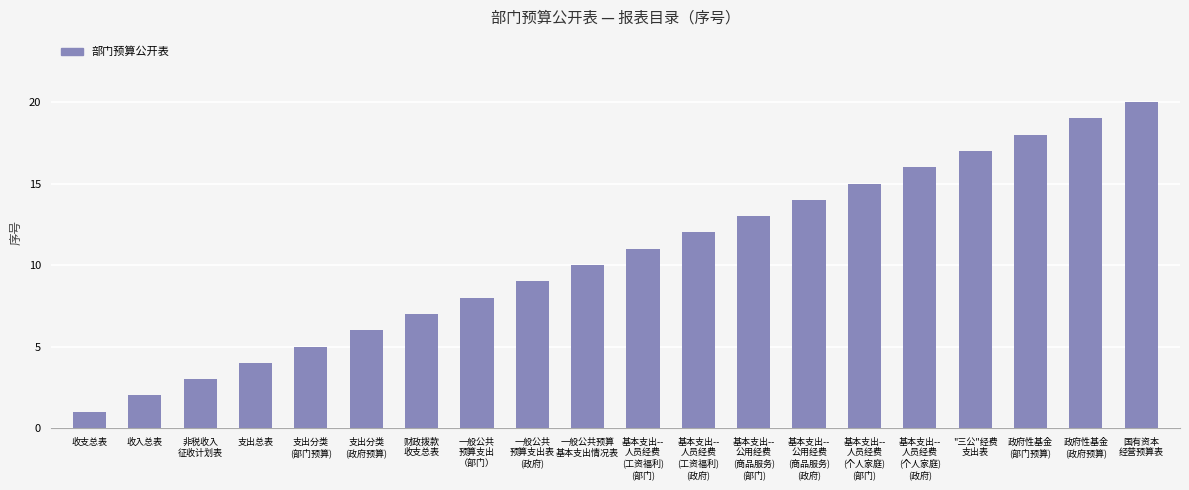

The chart shows a value of 9 at "三公"经费
支出表. True or false?

False